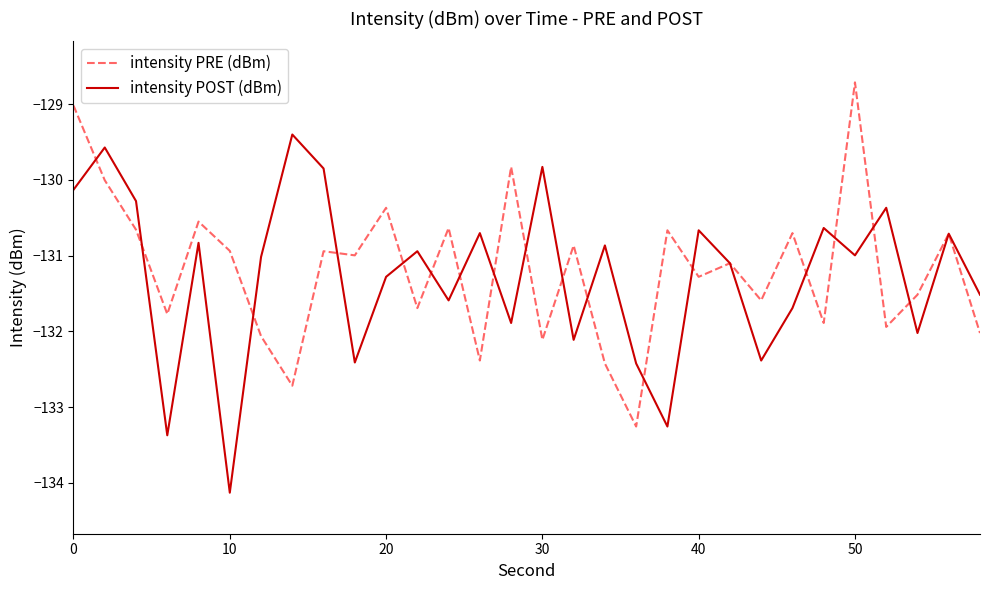

Rank the series by their maximum value, from highest to lowest.

intensity PRE (dBm), intensity POST (dBm)